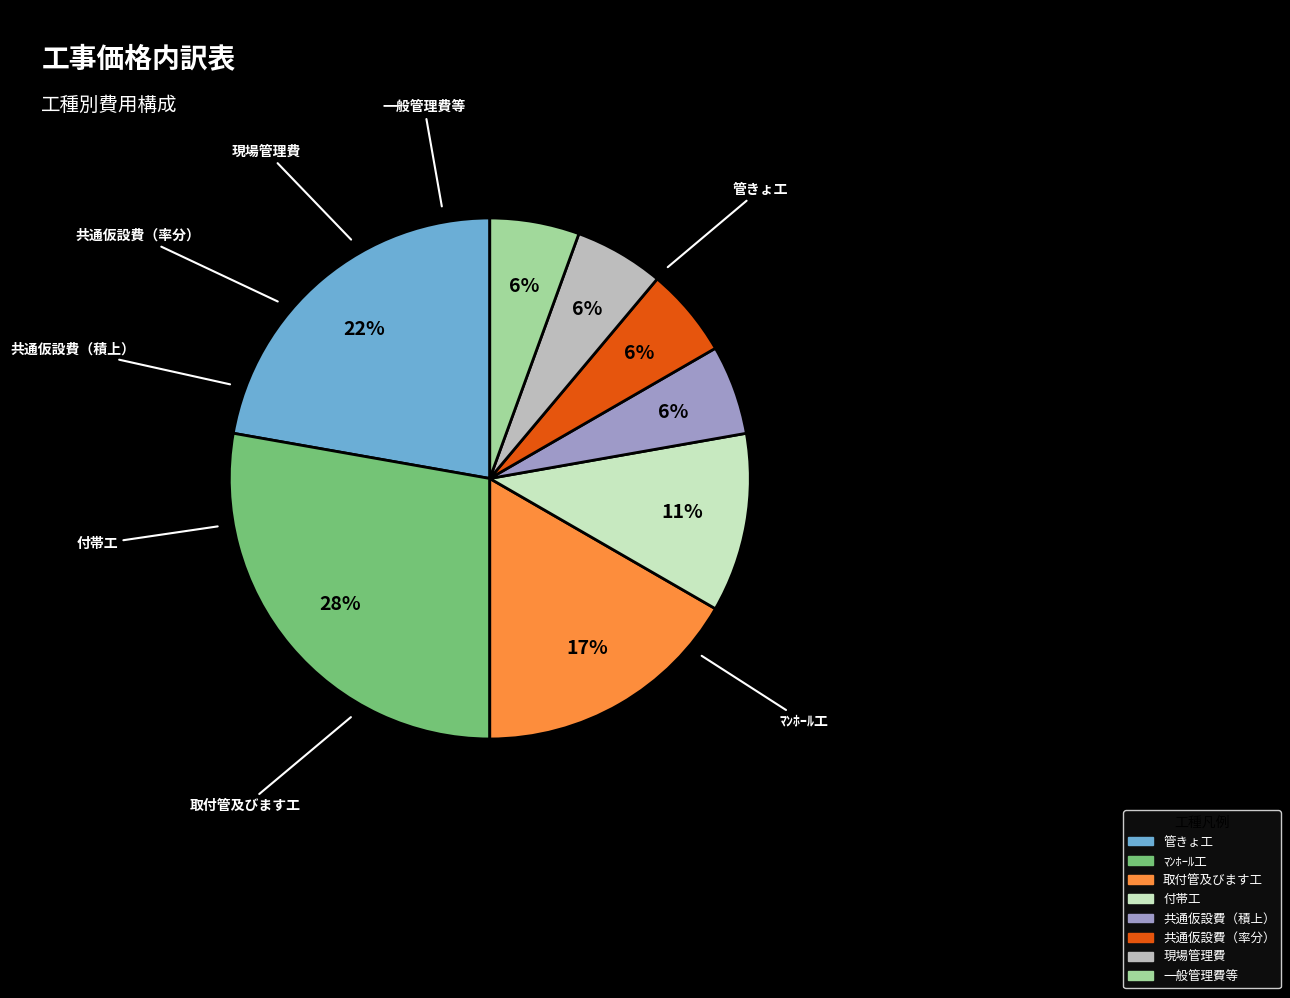

Which category has the biggest portion of the pie?

ﾏﾝﾎｰﾙ工